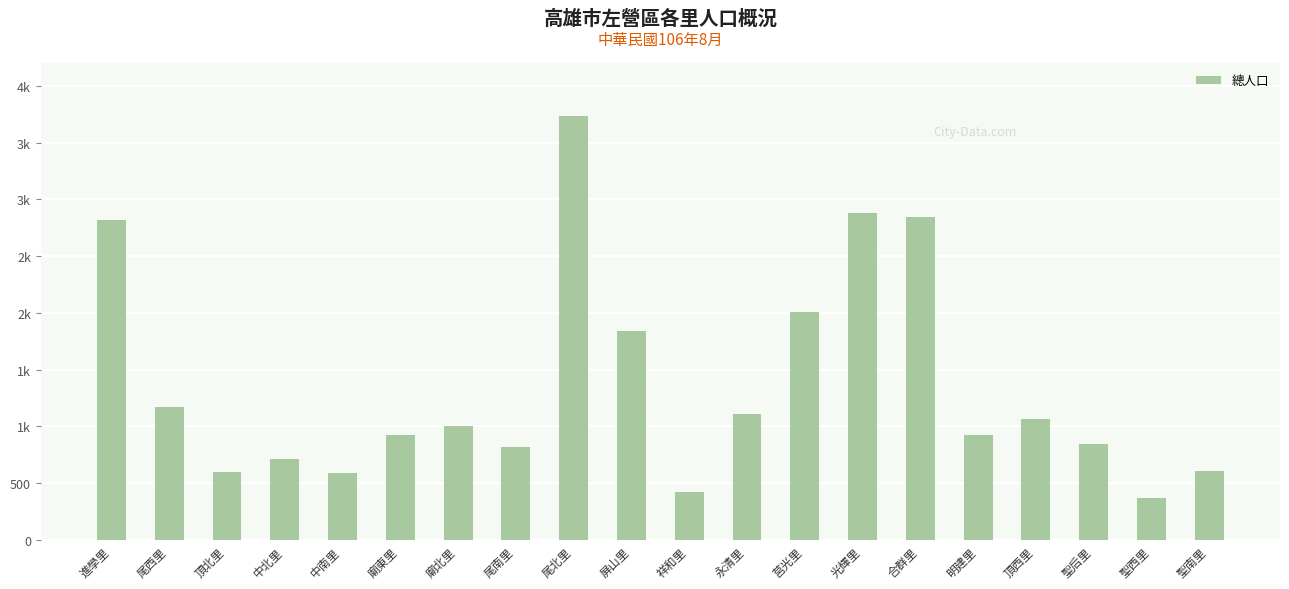

Which label corresponds to the largest value in the chart?

尾北里